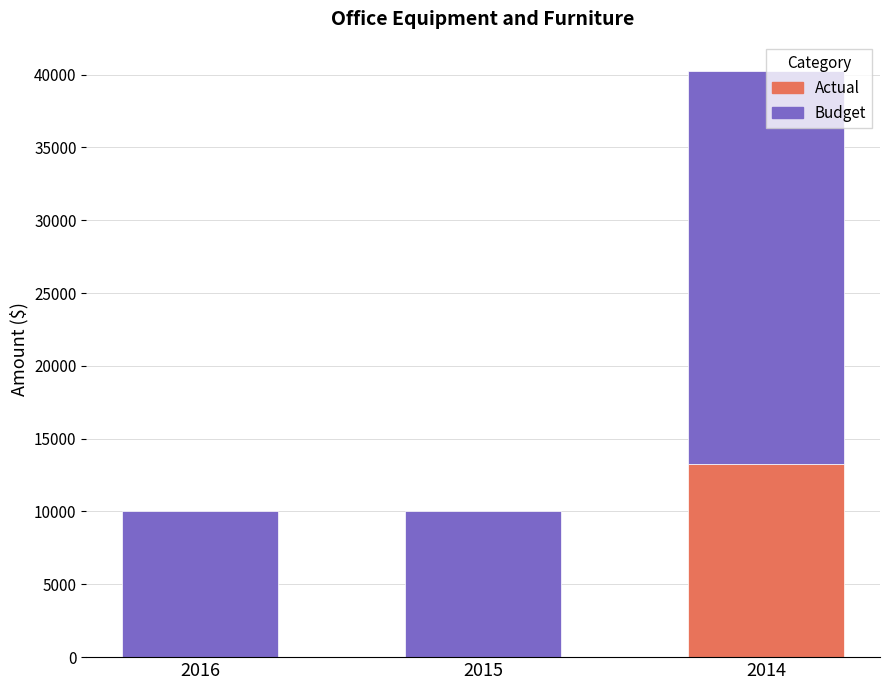

What is the sum of the Actual values at 2015 and 2014?

13246.0